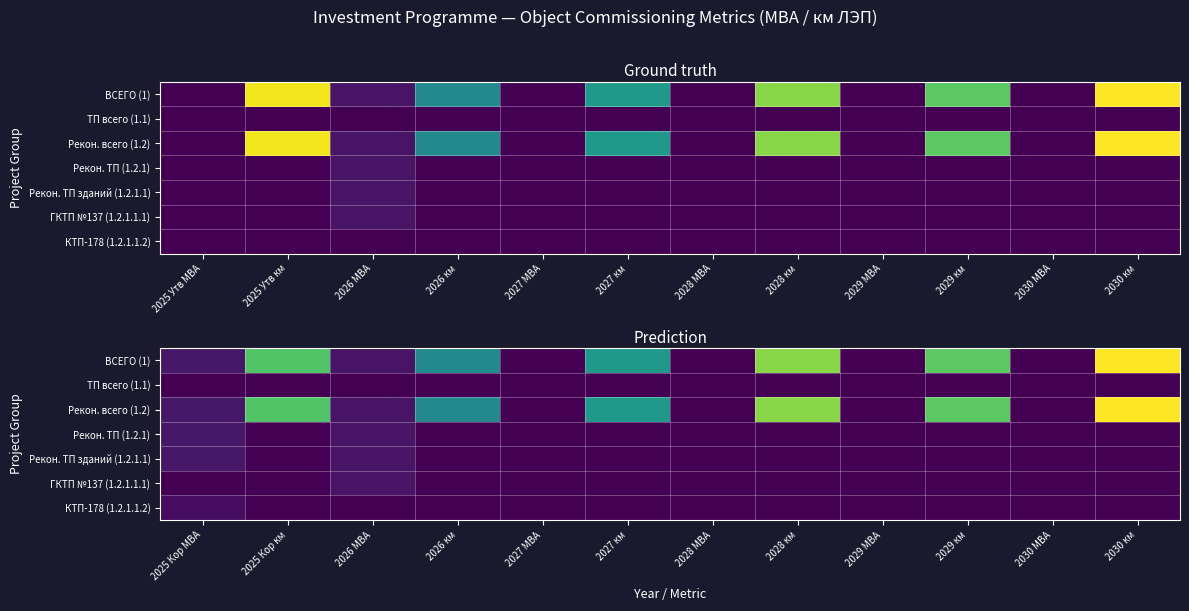

What is the sum of all КТП-178 (1.2.1.1.2) values?

0.2